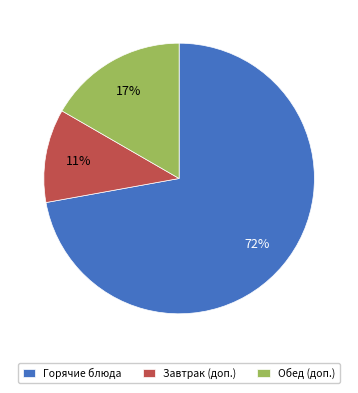

To the nearest percent, what is the combined percentage of Горячие блюда and Обед (доп.)?

89%